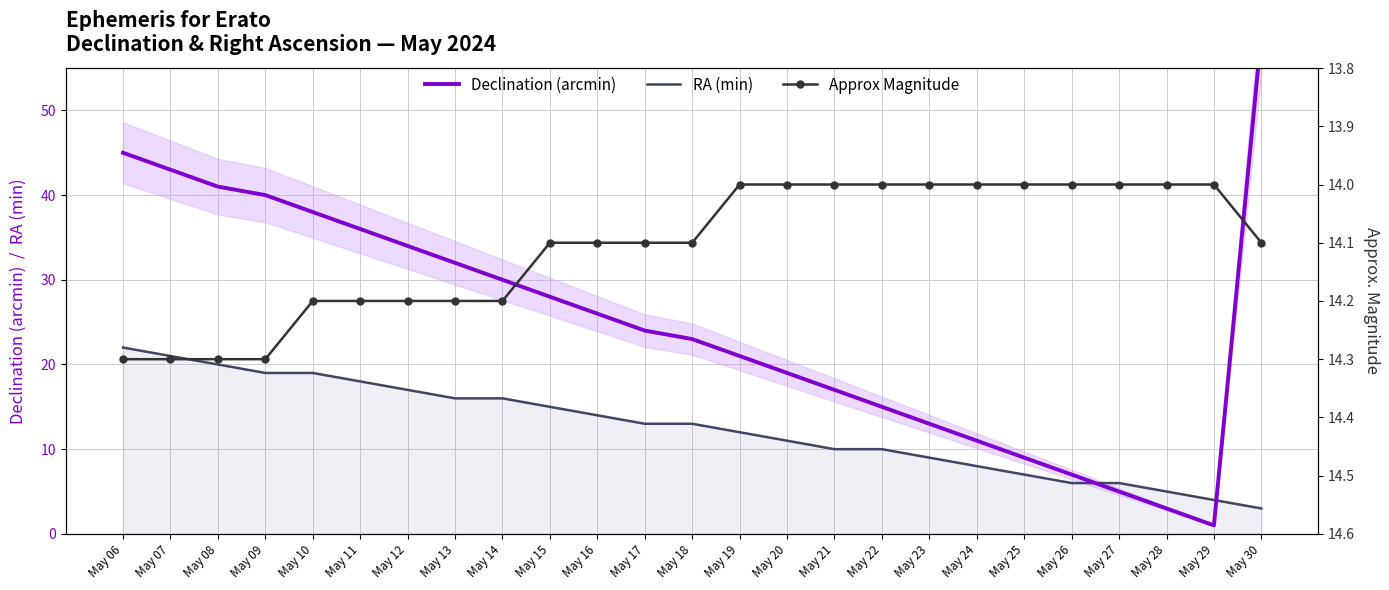

Which series ends up on top after the final intersection of RA (min) and Declination (arcmin)?

Declination (arcmin)